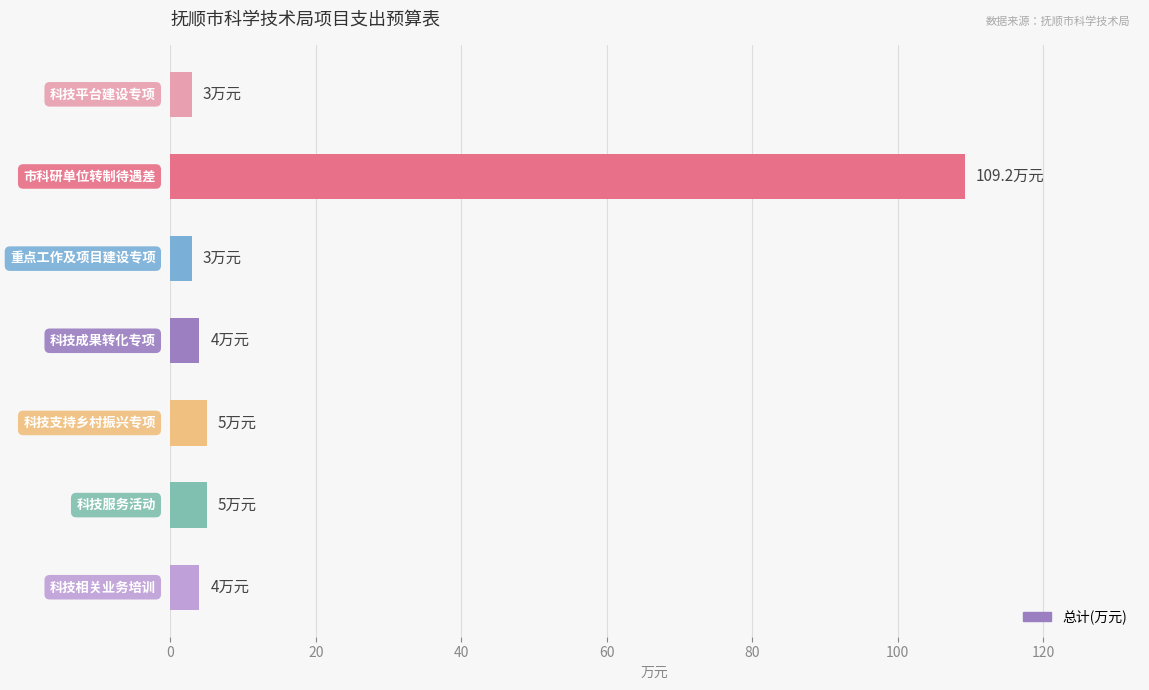

What is the maximum value shown in the chart?

109.2